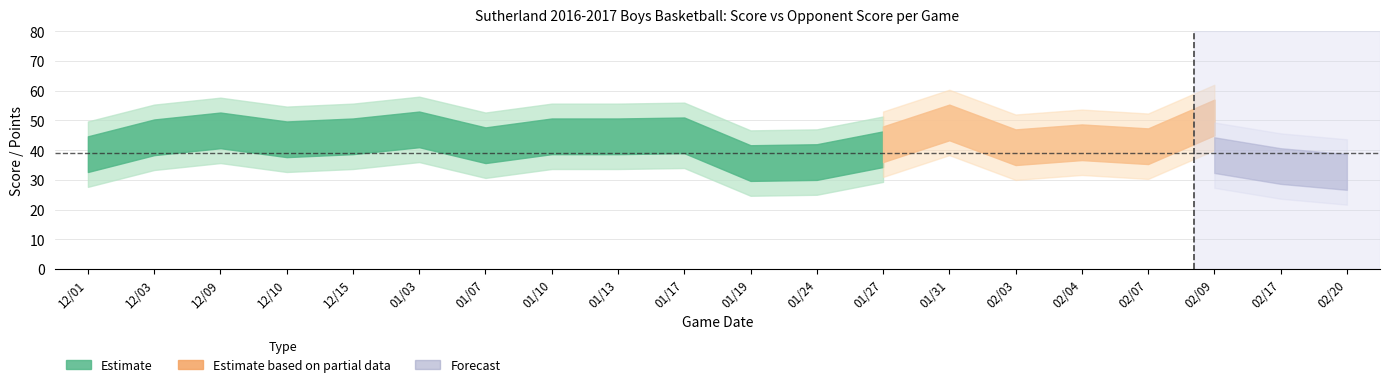

At which category is the sum across all series the highest?

14